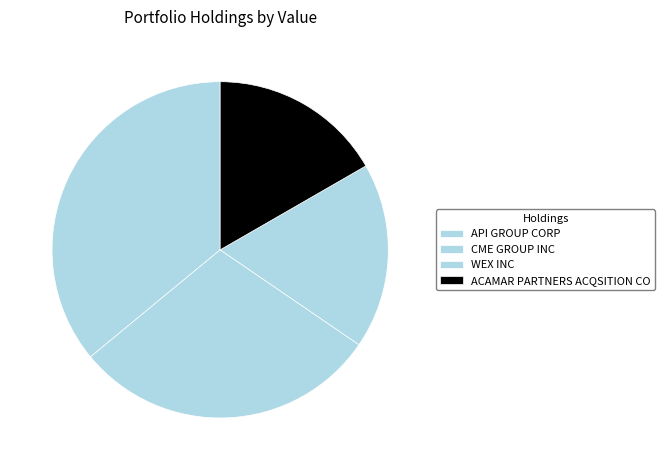

Which has a higher value, API GROUP CORP or CME GROUP INC?

API GROUP CORP